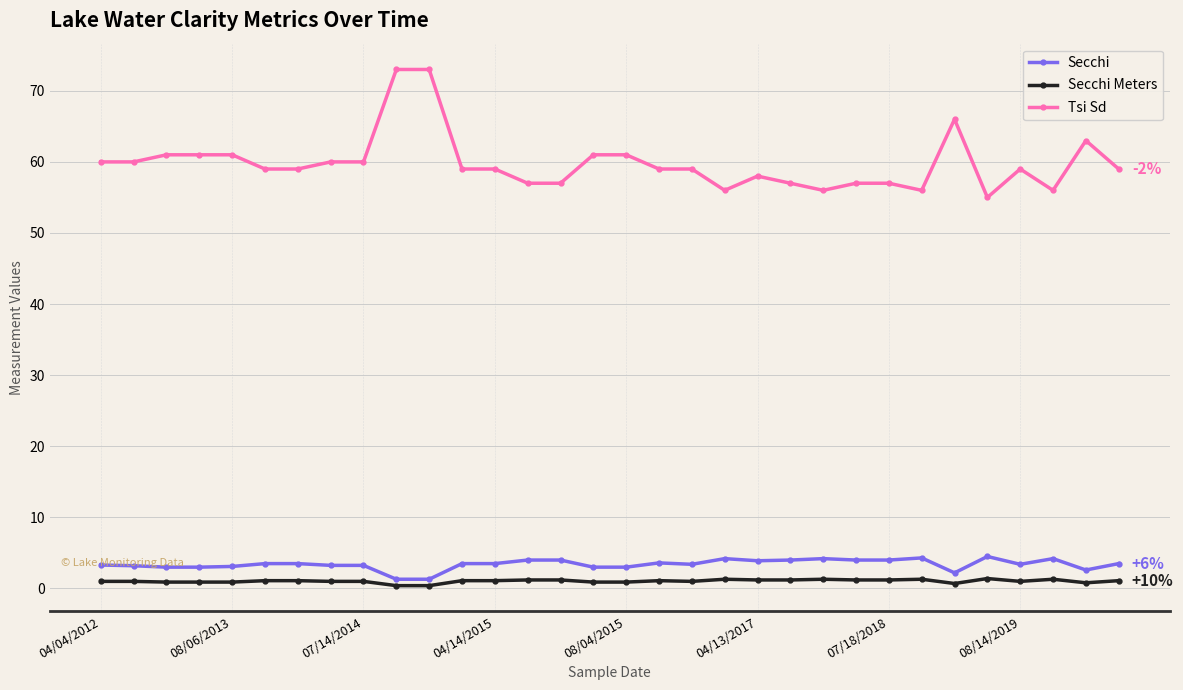

What is the minimum value for Secchi?

1.3